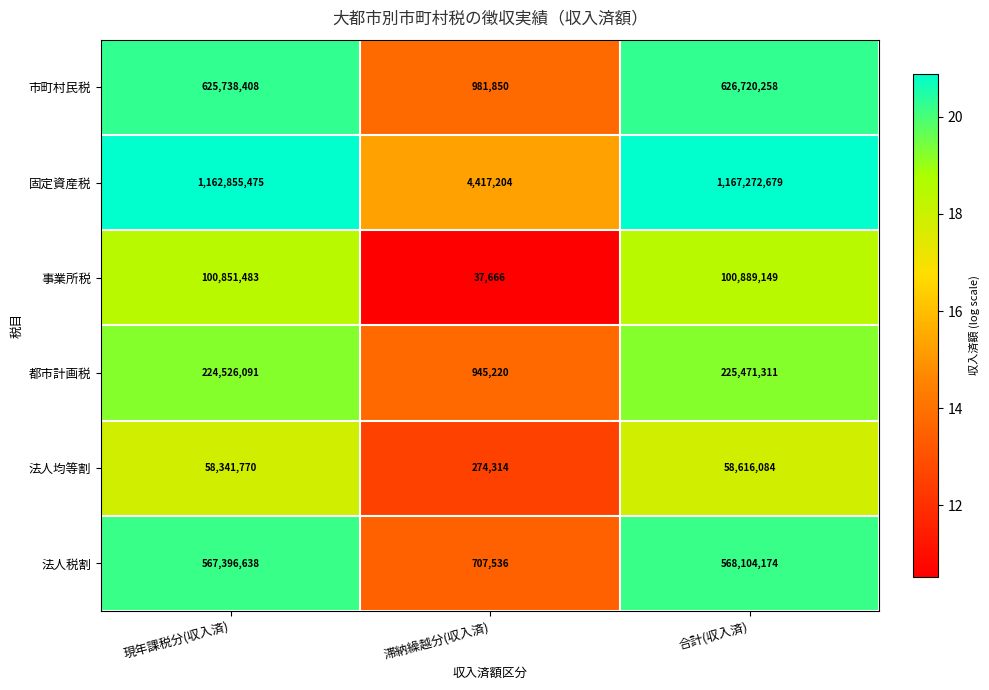

Reading left to right, list all the values displayed in this chart.

市町村民税: 625738408	981850	626720258
固定資産税: 1162855475	4417204	1167272679
事業所税: 100851483	37666	100889149
都市計画税: 224526091	945220	225471311
法人均等割: 58341770	274314	58616084
法人税割: 567396638	707536	568104174